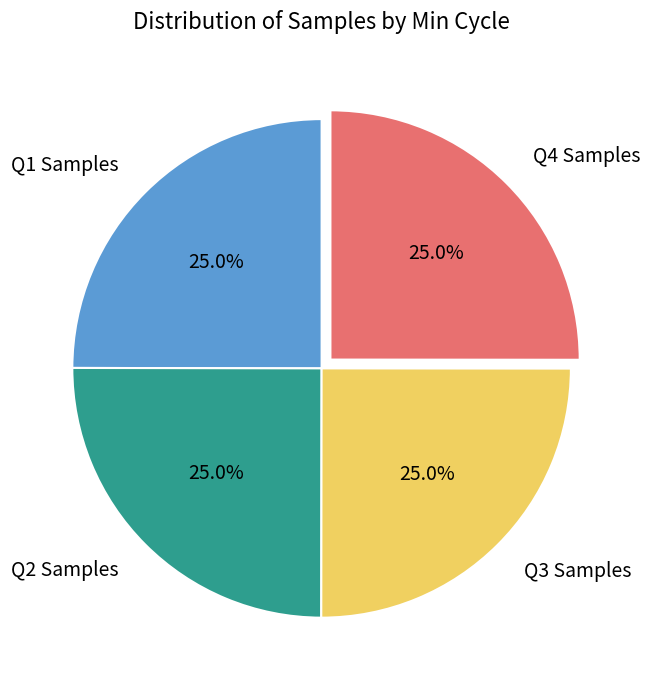

To the nearest percent, what is the average slice percentage?

25%